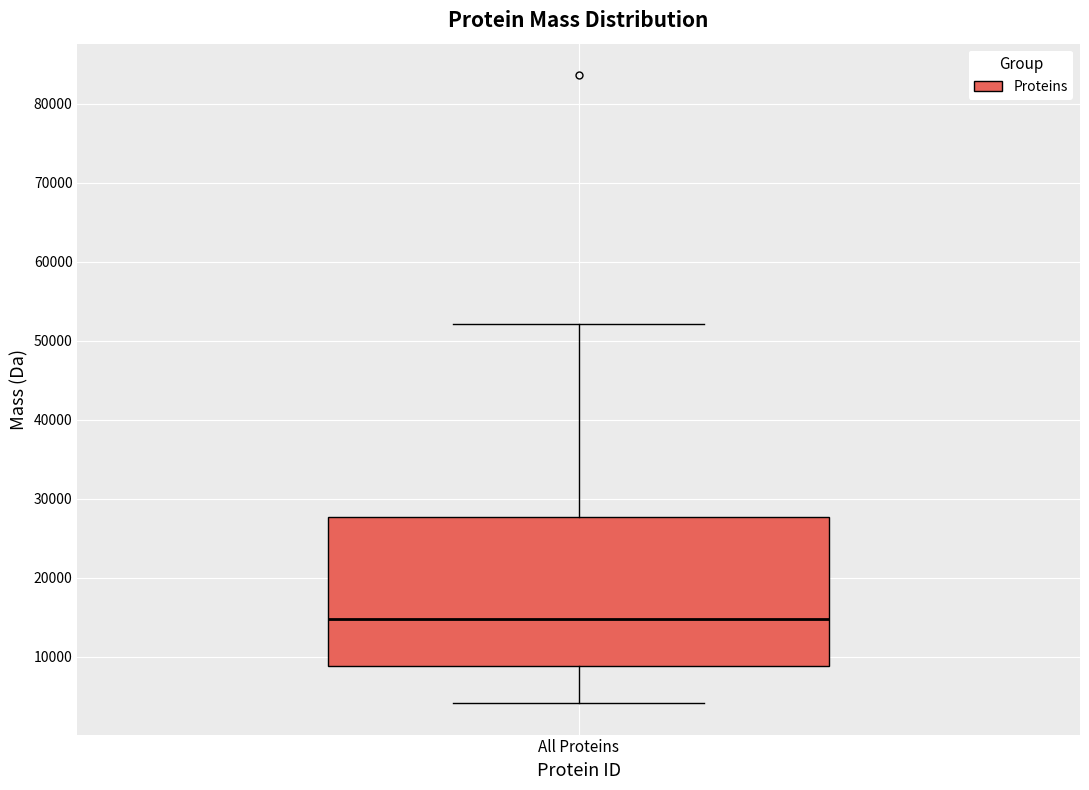

Read this box plot against the y-axis: the position of the median line, the range covered by the box, and the ends of both whiskers. The values are not printed on the chart, so give them approximately, as read against the axis.

median 15000, box 9000 to 28000, whiskers 4000 to 52000